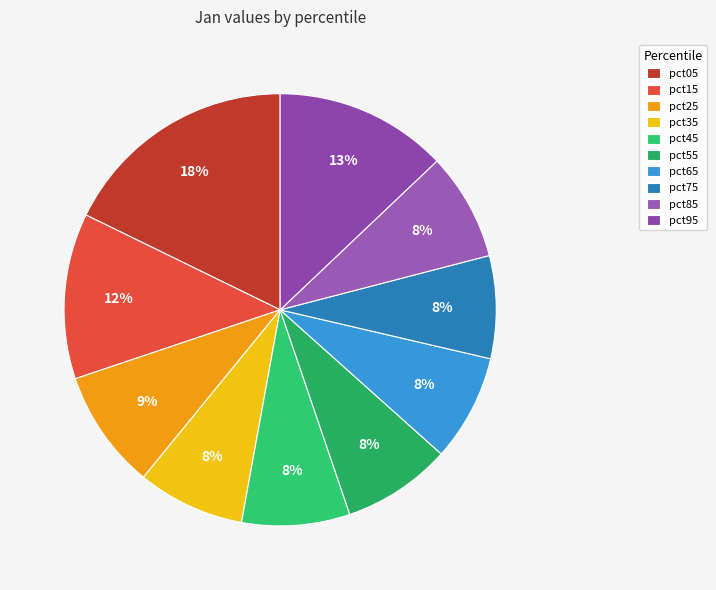

The pct05 slice represents 6% of the pie. True or false?

False